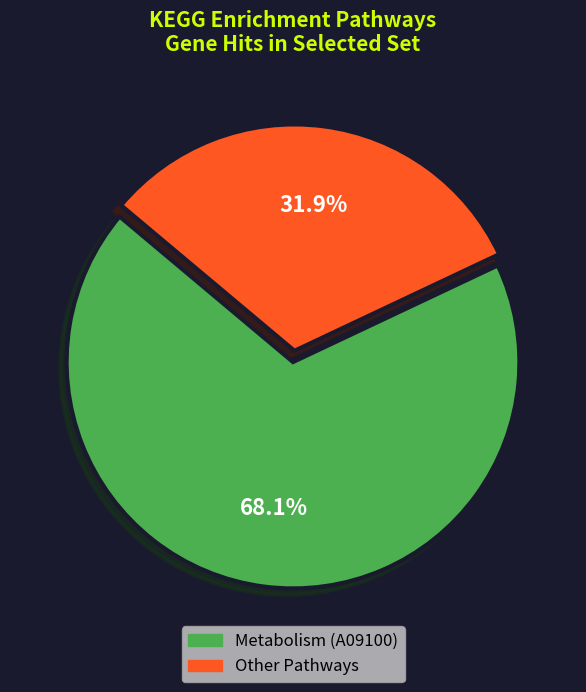

What percentage do Other Pathways and Metabolism (A09100) together represent?

100.0%